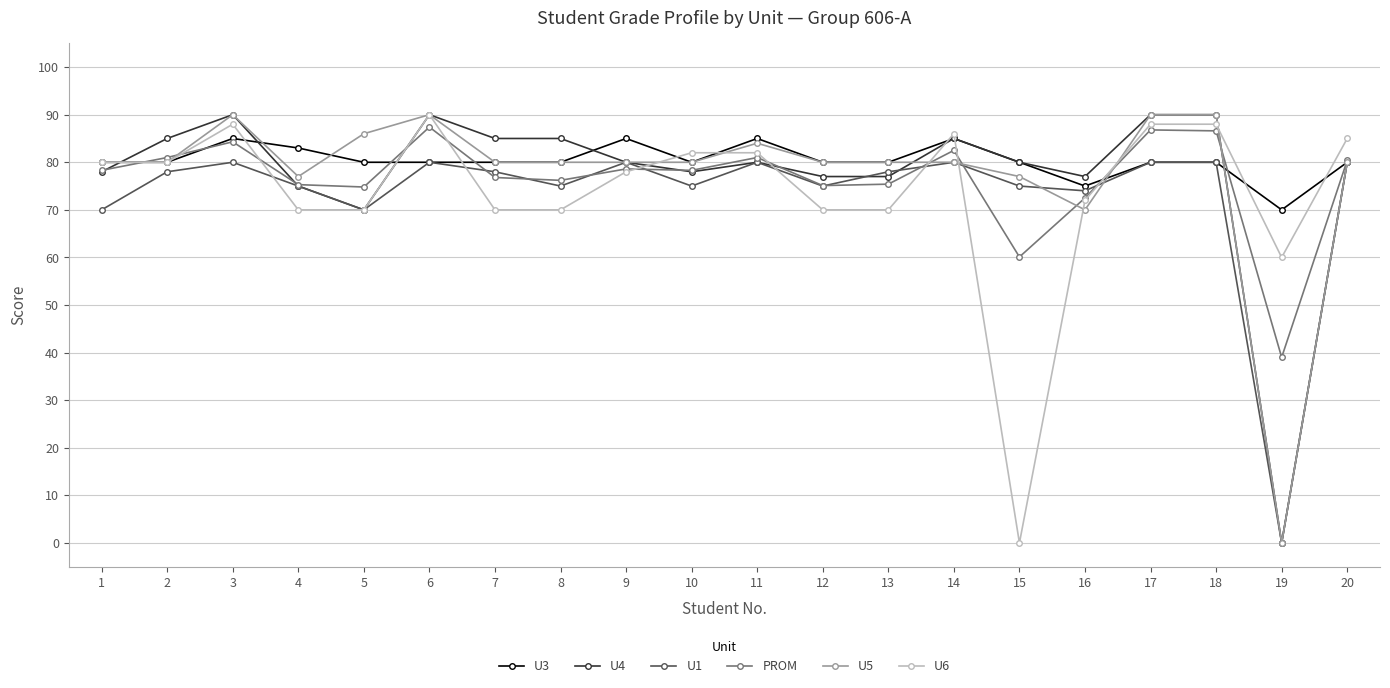

Between 5 and 18, which series saw the biggest shift?

U4